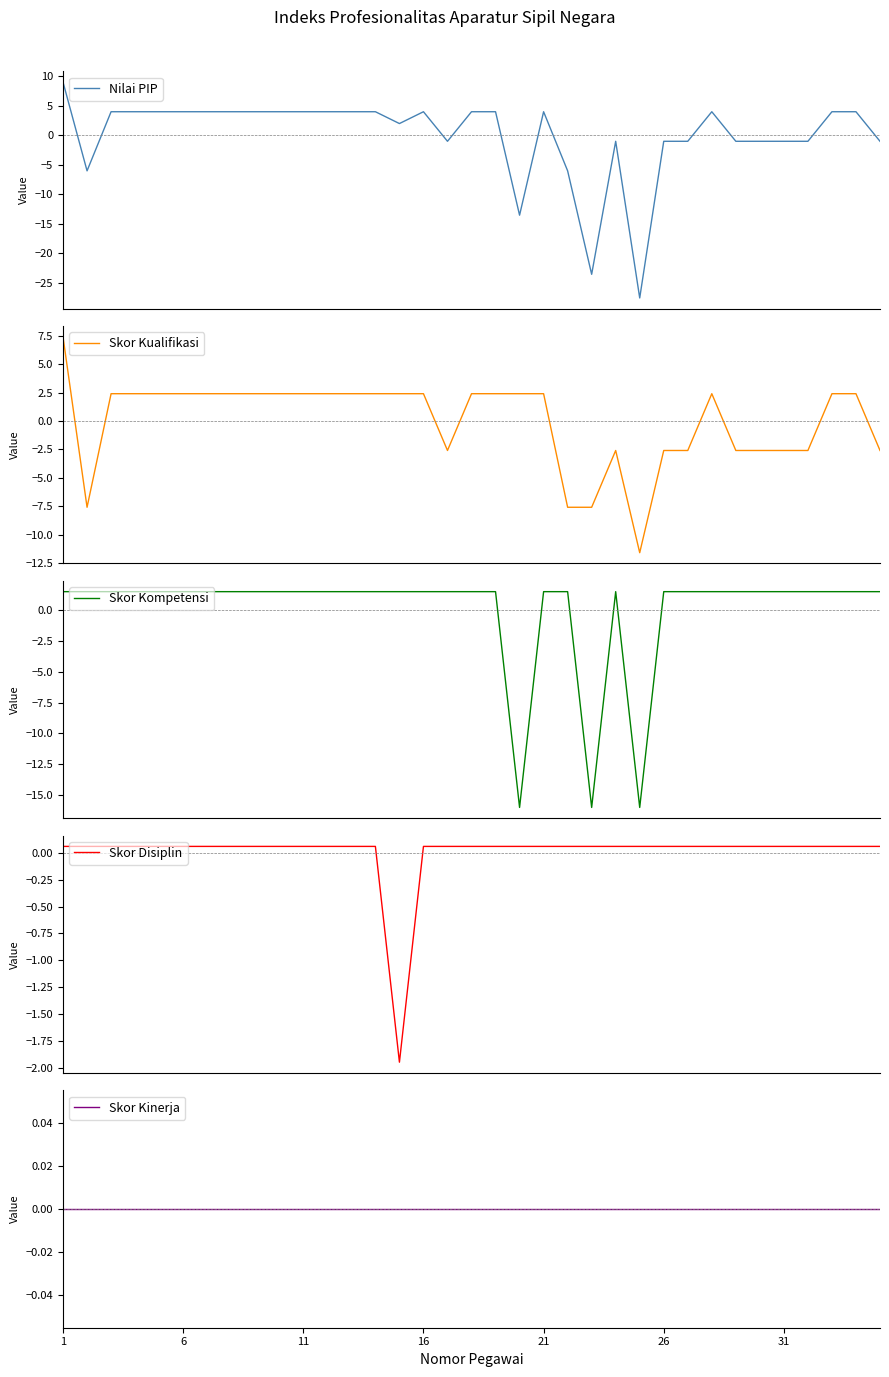

Does the chart display data point markers on the line(s)?

No